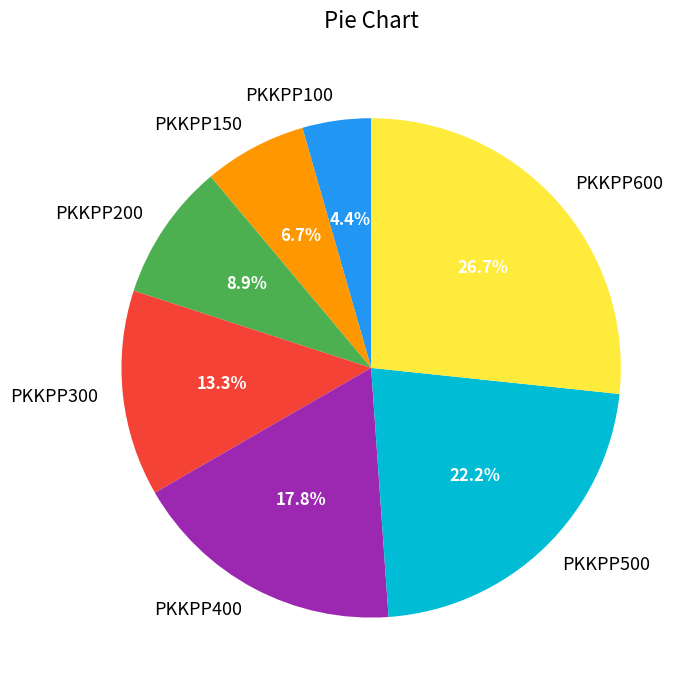

To the nearest percent, what is the difference between the PKKPP300 and PKKPP500 slice percentages?

9%